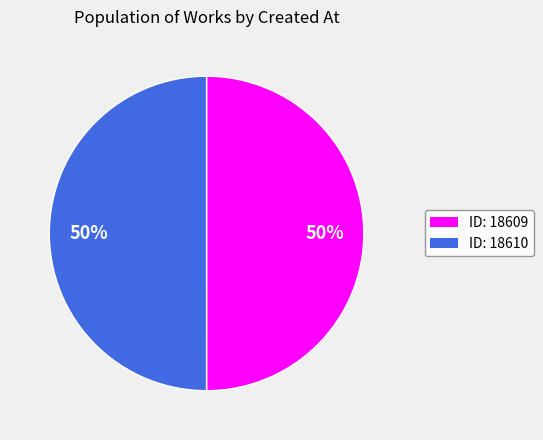

How many segments does this pie chart have?

2